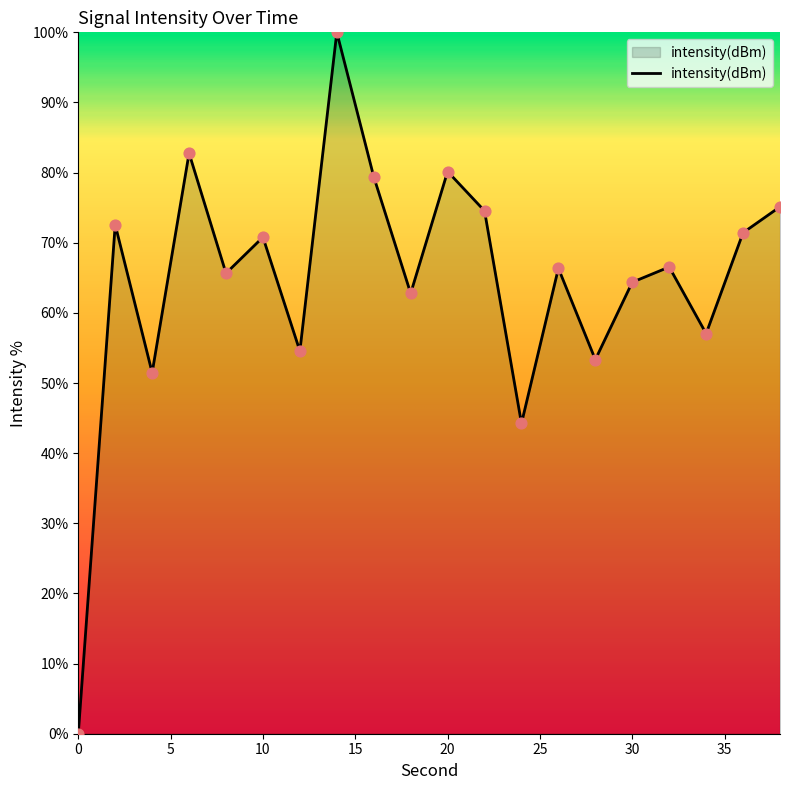

What is the greatest value displayed?

100.0